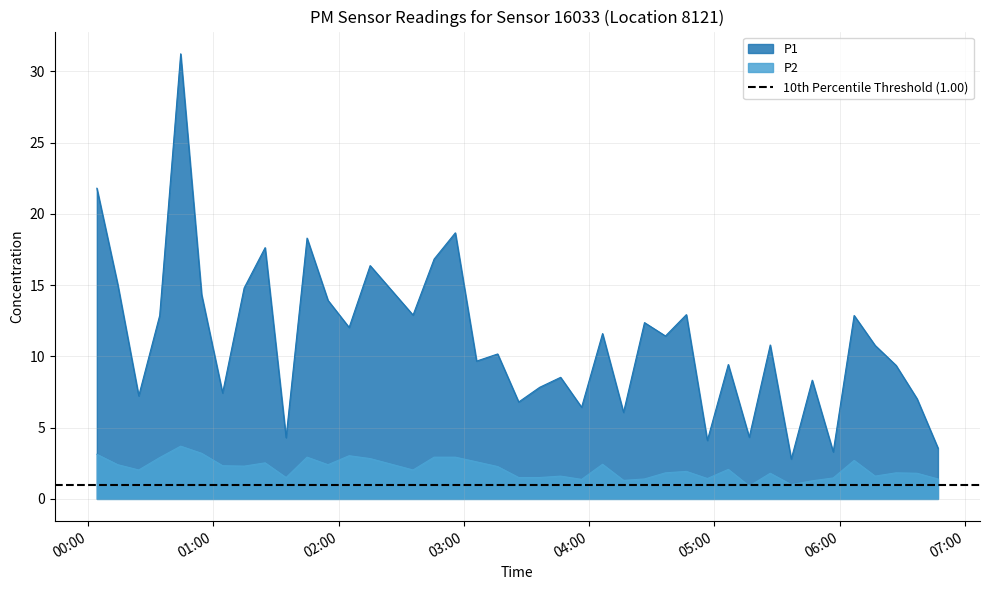

True or false: P1 has more than 1 interior local peaks.

True